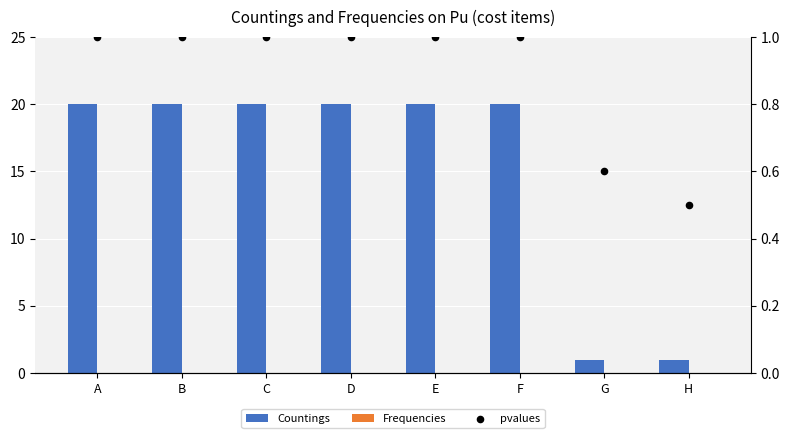

Which series has the largest total across all categories?

Countings